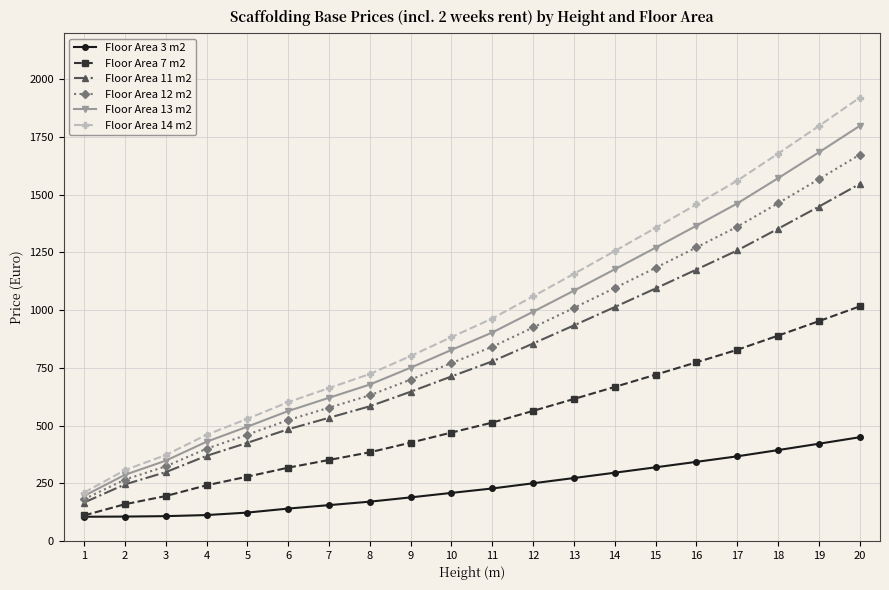

What is the total value across all series at 3?

1642.3